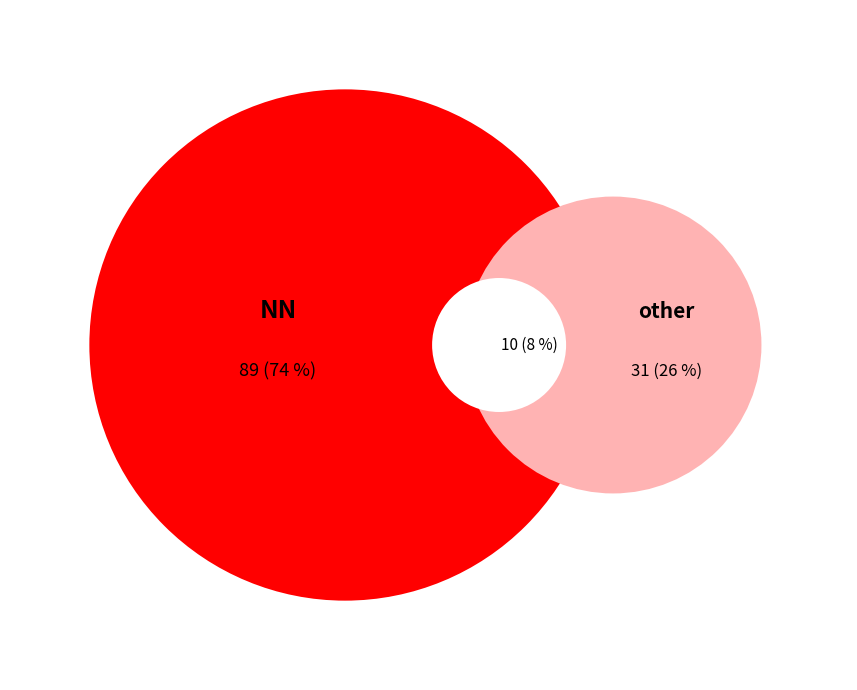

What percentage is the NN slice, to the nearest percent?

74%